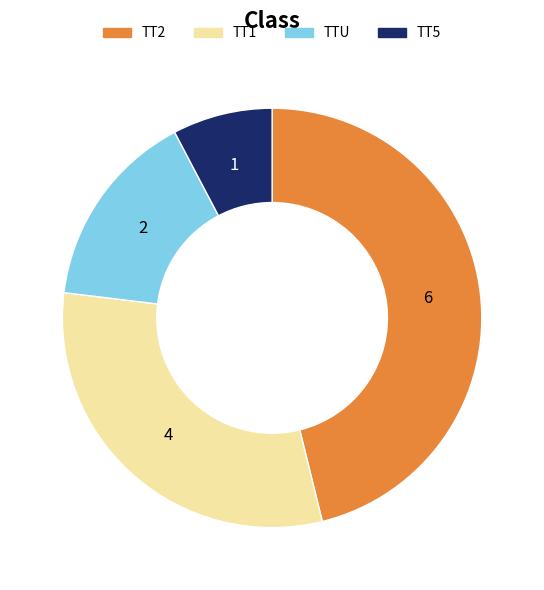

Combined, do TT2 and TTU account for over 50%?

Yes